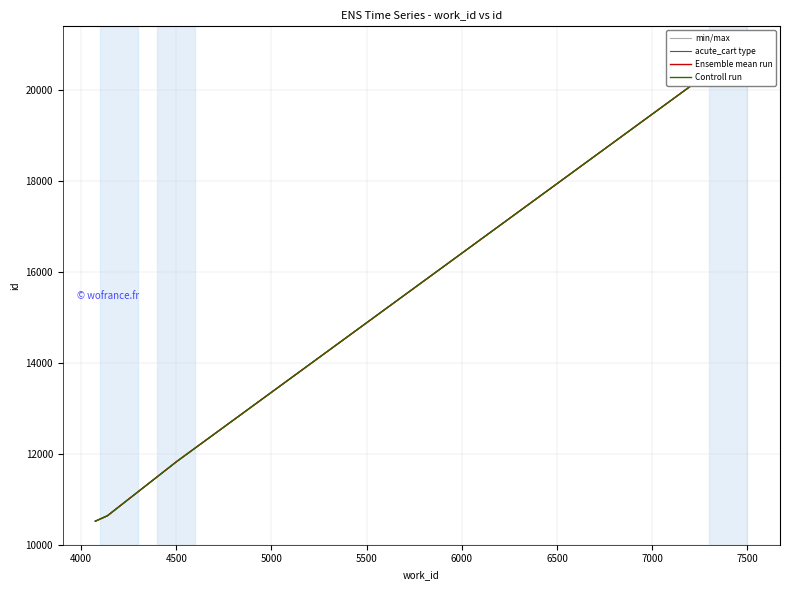

What is the minimum value for acute_cart type?

10518